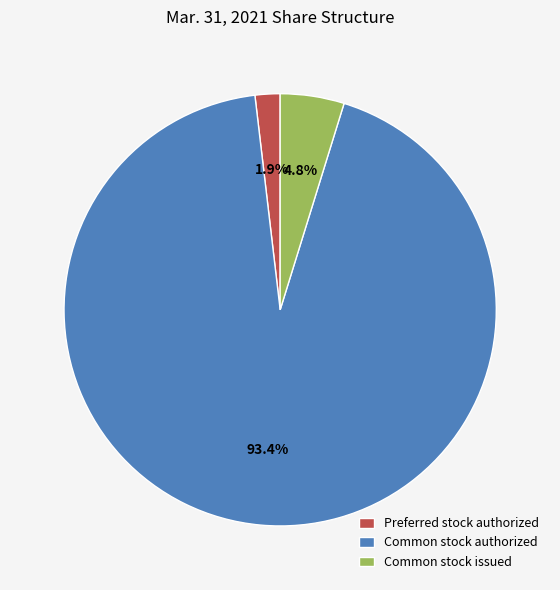

What is the smallest slice in the pie chart?

Preferred stock authorized